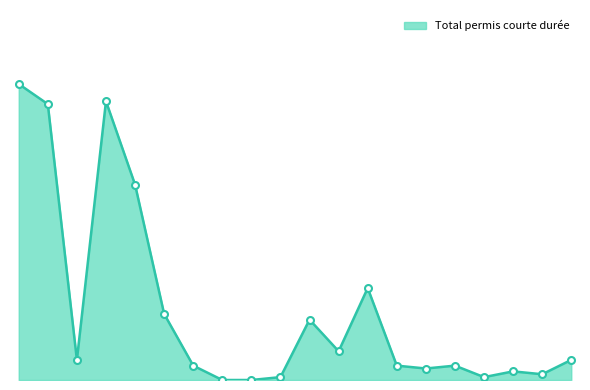

Rank the categories by value from lowest to highest.

UE-Croatie, AELE, Amérique, Russie, Hongrie, Ukraine, Rép. tchèque, UE-2, Rép. slovaque, Roumanie, Etats tiers, Italie, Pologne, Portugal, UE-8, Allemagne, UE-17, UE-28/AELE, Europe, Total général